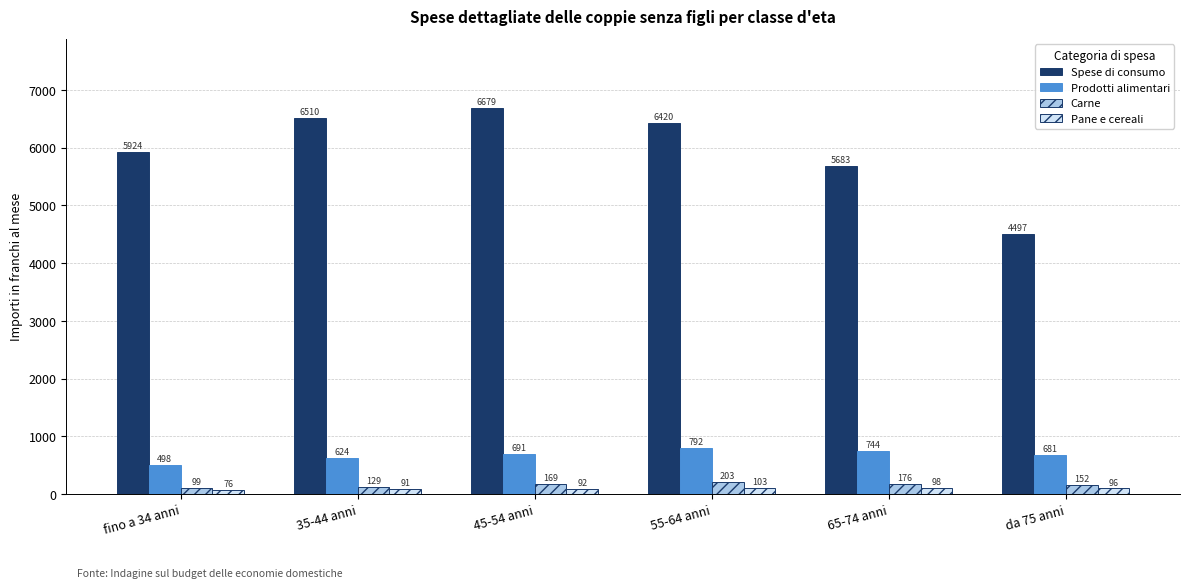

What is the sum of all Pane e cereali values?

556.8